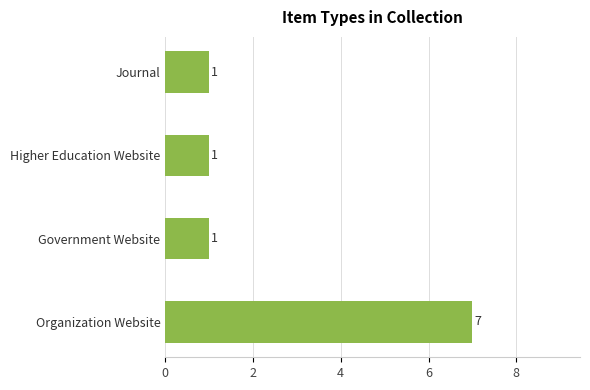

What is the greatest value displayed?

7